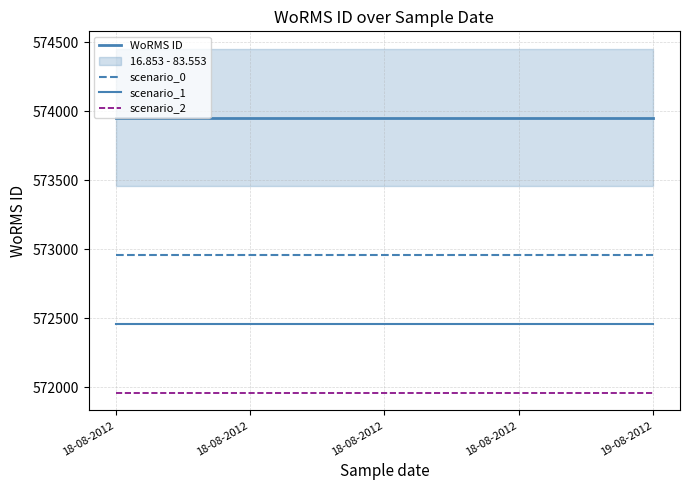

At how many categories does at least one series exceed 573598?

5